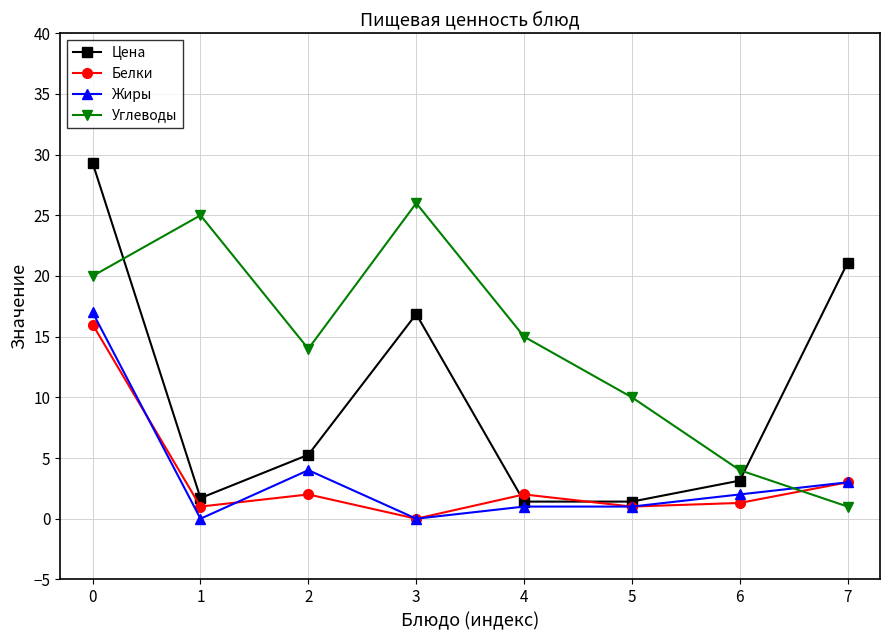

What is the value of the Углеводы point at the 5th from the left?

15.0